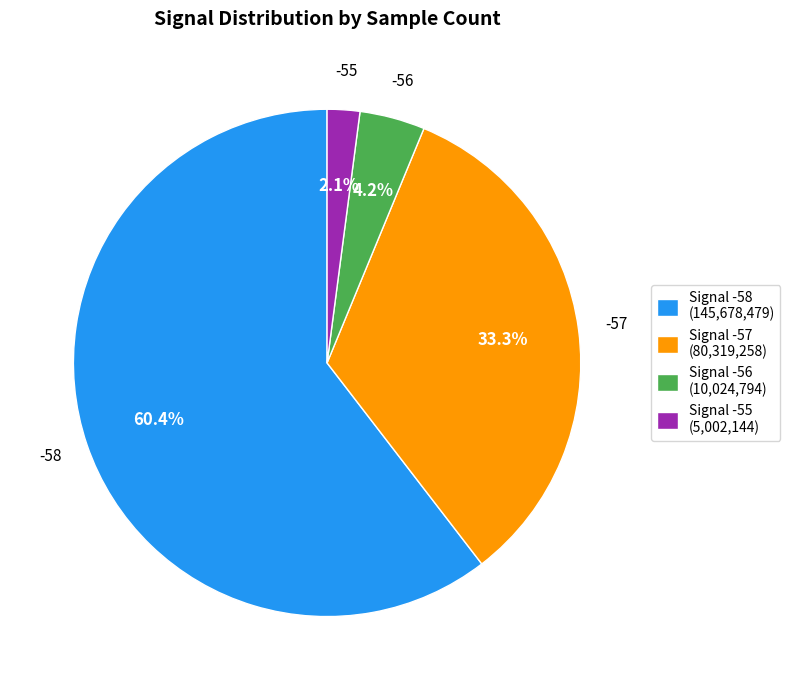

How much of the chart is everything except Signal -58 (145,678,479)?

39.6%